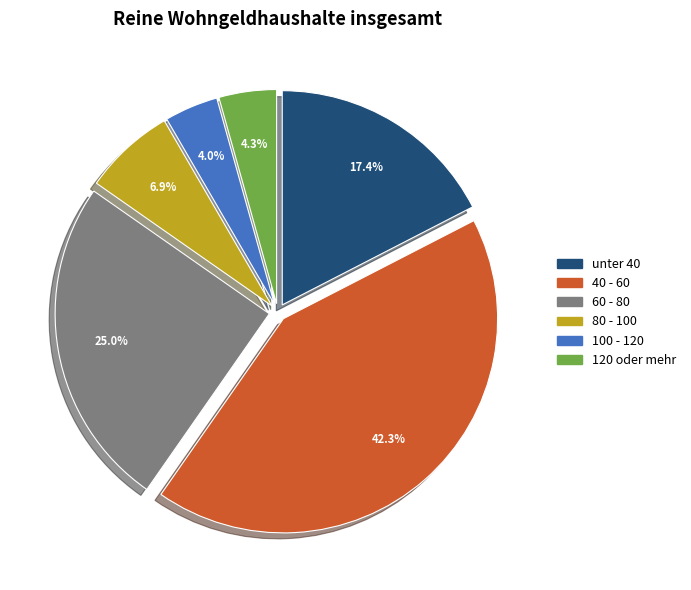

What is the ratio of the value at 60 - 80 to the value at 120 oder mehr?

5.8